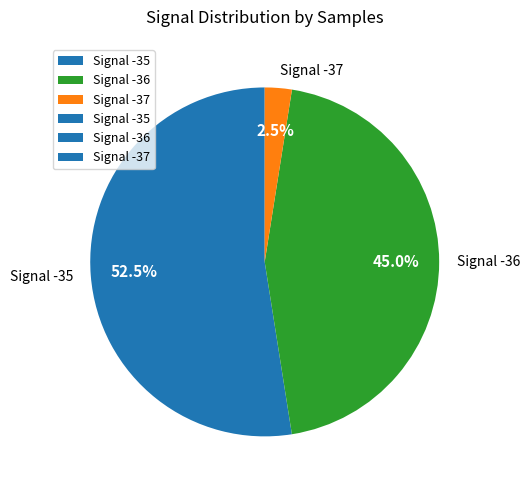

Is there a majority slice in this chart?

Yes